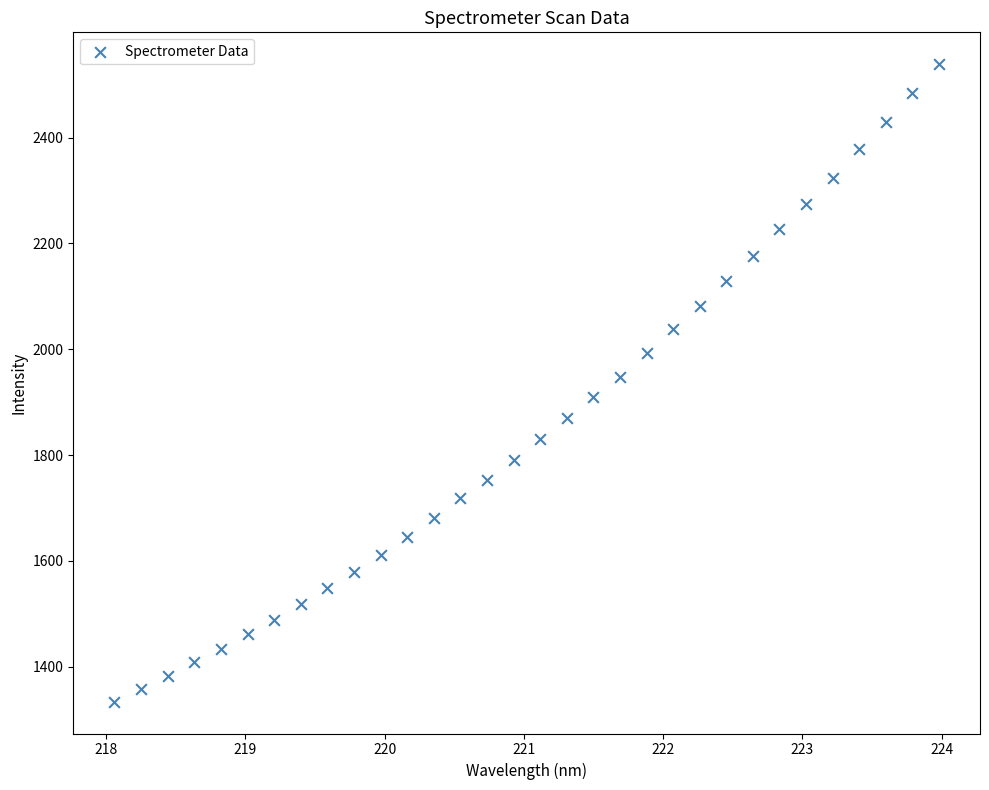

What is the range of X values (max minus min)?

5.9